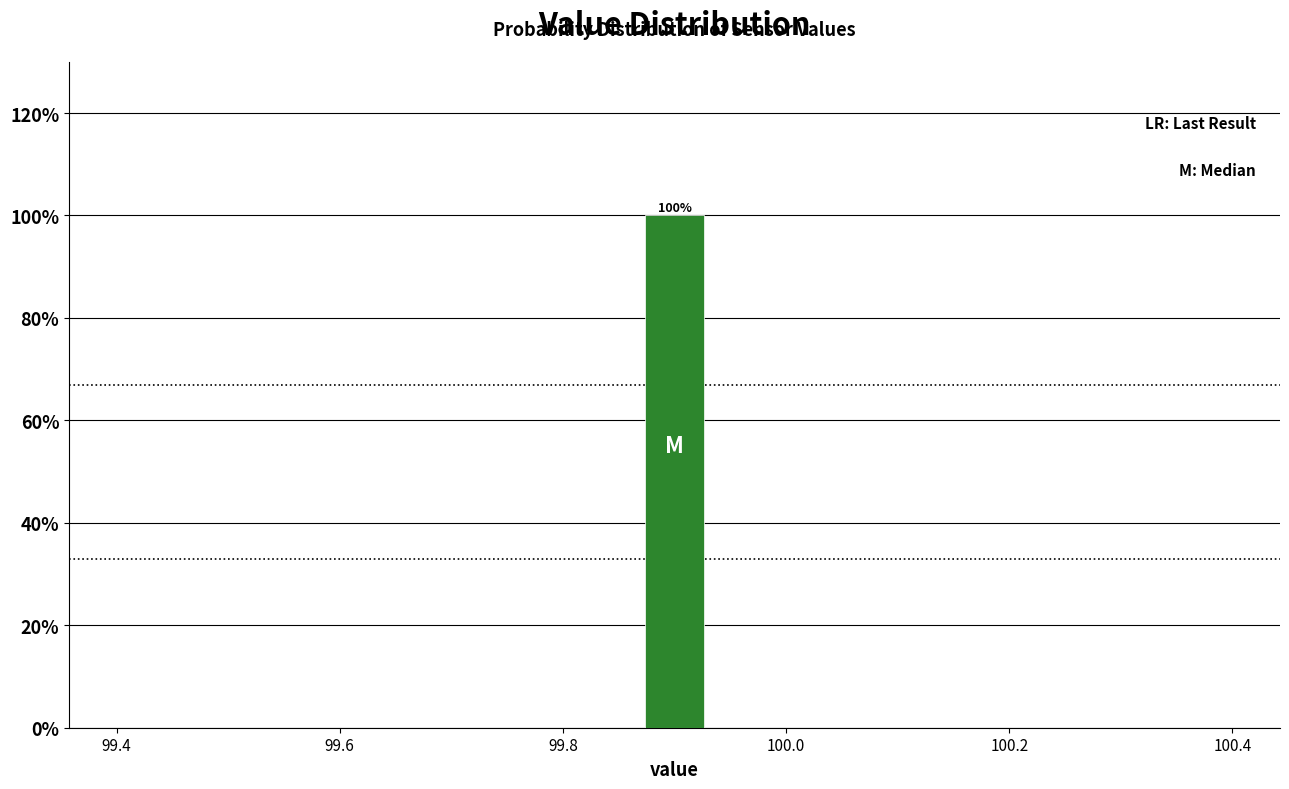

Read against the x-axis, roughly where is the centre of the tallest bar?

99.90